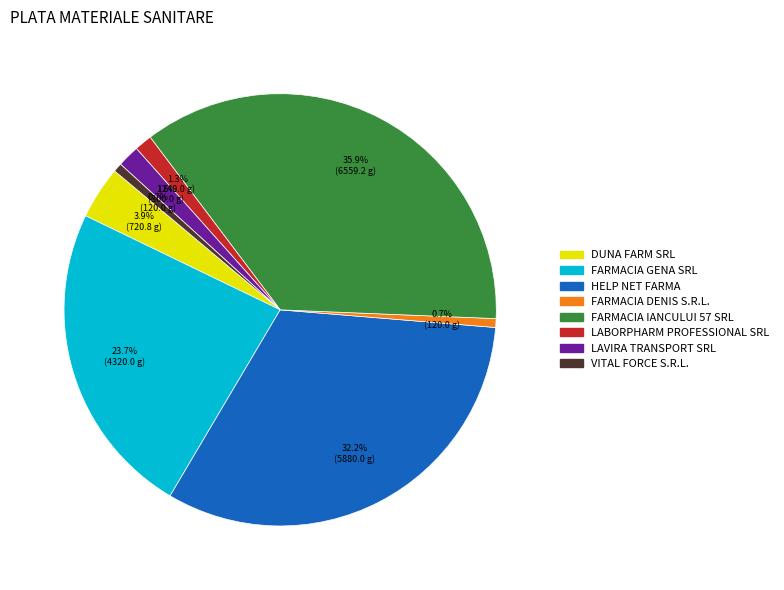

Does any single category account for the majority?

No